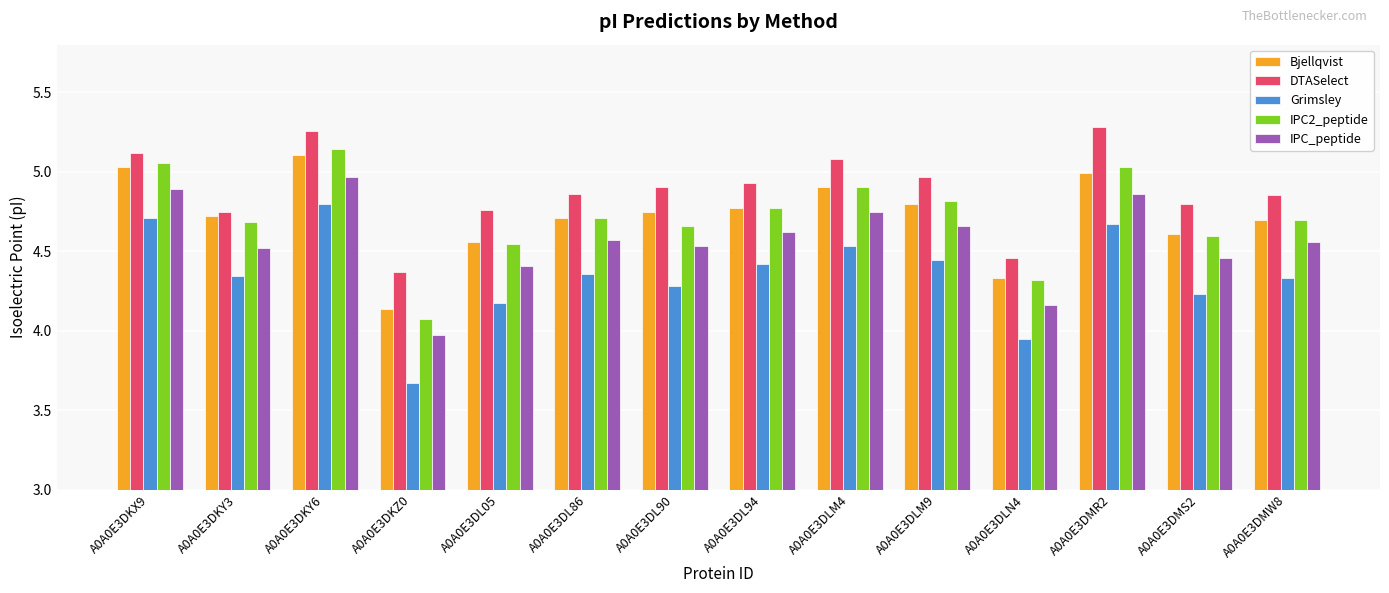

True or false: IPC_peptide has a value of 1.3 at A0A0E3DL90.

False